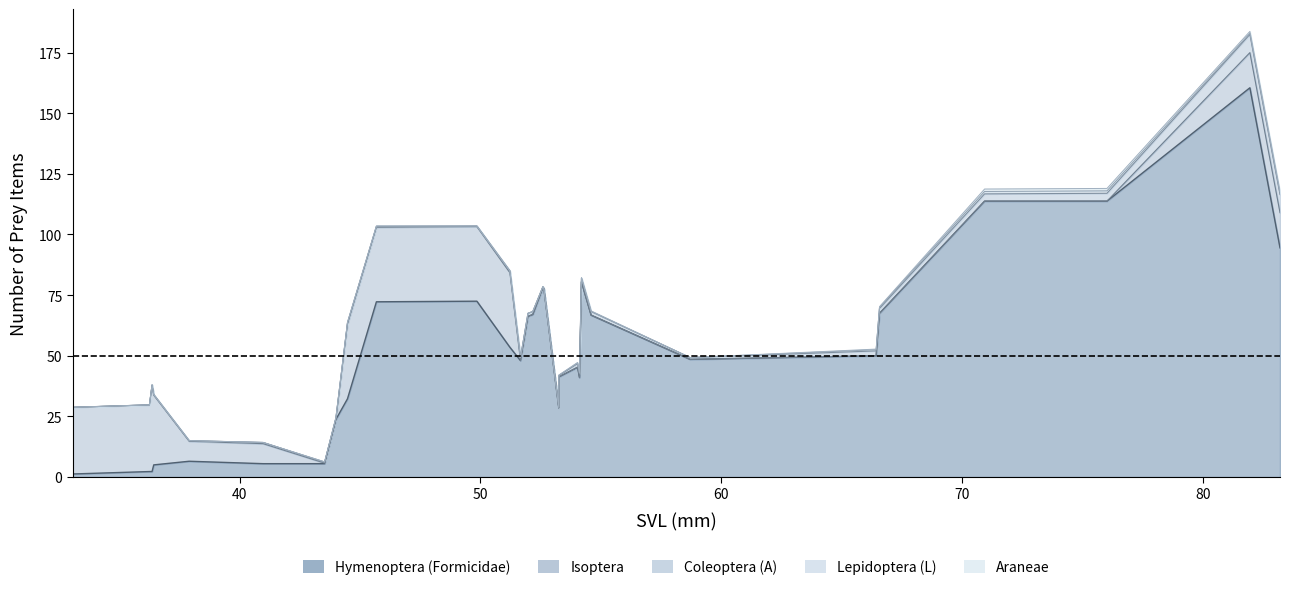

What is the label of the 6th point from the right?

24